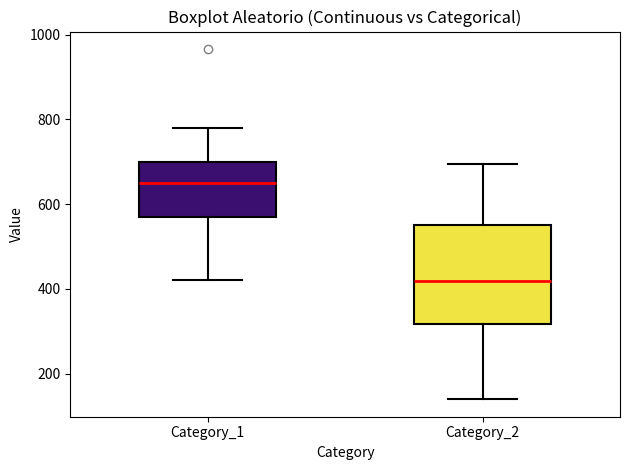

Reading left to right, transcribe this box plot: for each box, give where its median line is, the range the box spans, and where its two whiskers end, as read against the y-axis. The values are not printed on the chart, so give them approximately, as read against the axis.

Category_1: median 660, box 560 to 700, whiskers 420 to 780
Category_2: median 420, box 320 to 560, whiskers 140 to 700